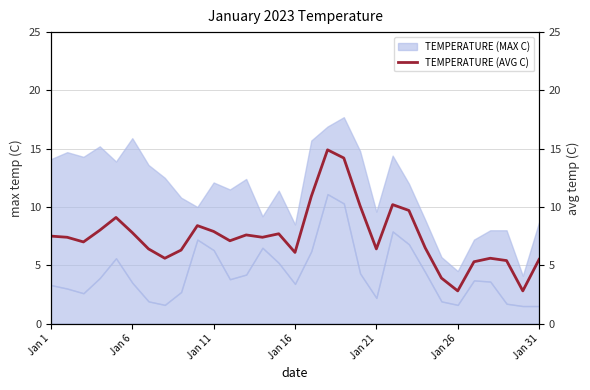

What is the difference between the maximum and minimum values?

12.1